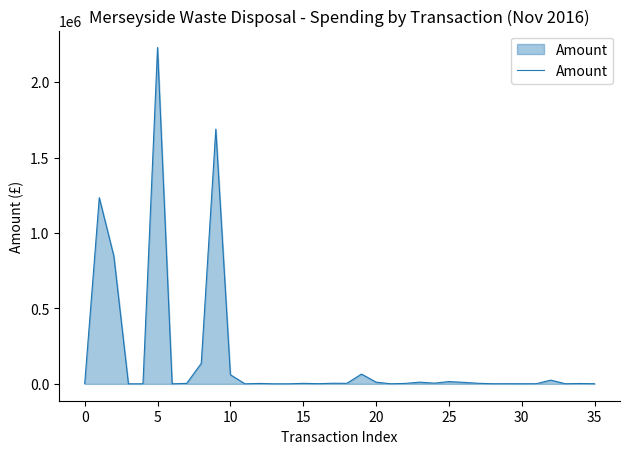

What is the difference between the maximum and minimum values?

2228999.6